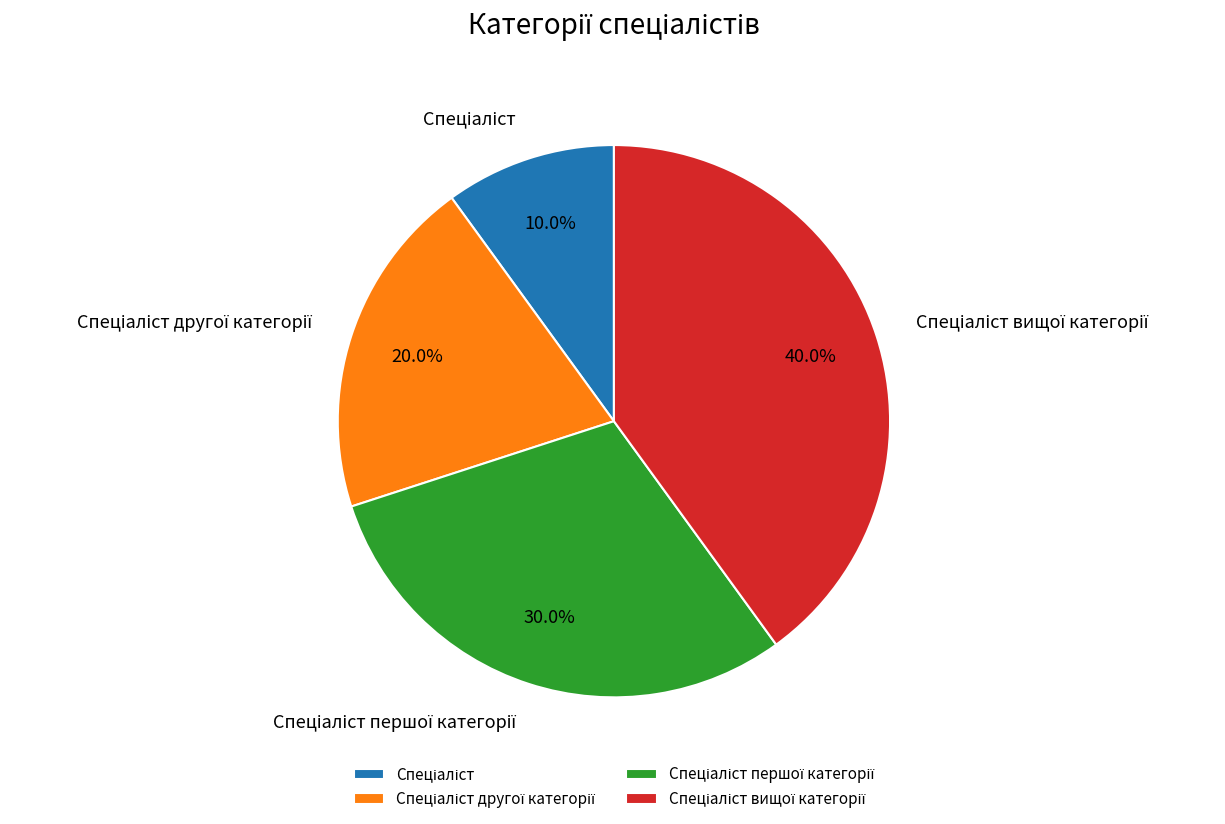

Does any single category account for the majority?

No